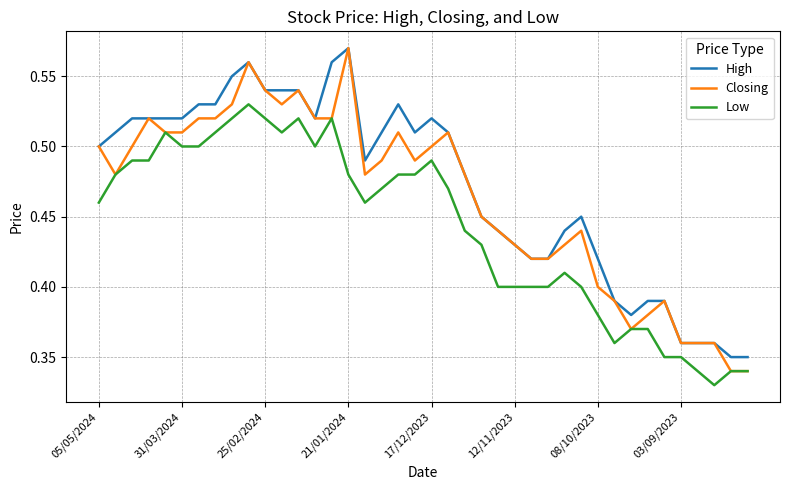

True or false: Low and High intersect in this chart.

False